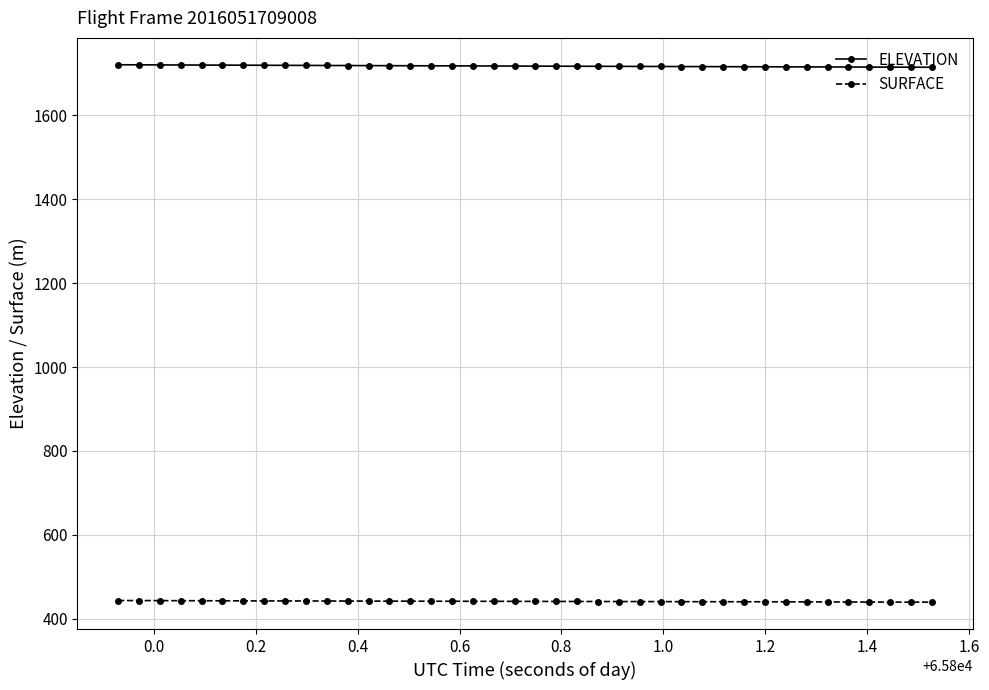

Which series has the widest spread of values?

ELEVATION